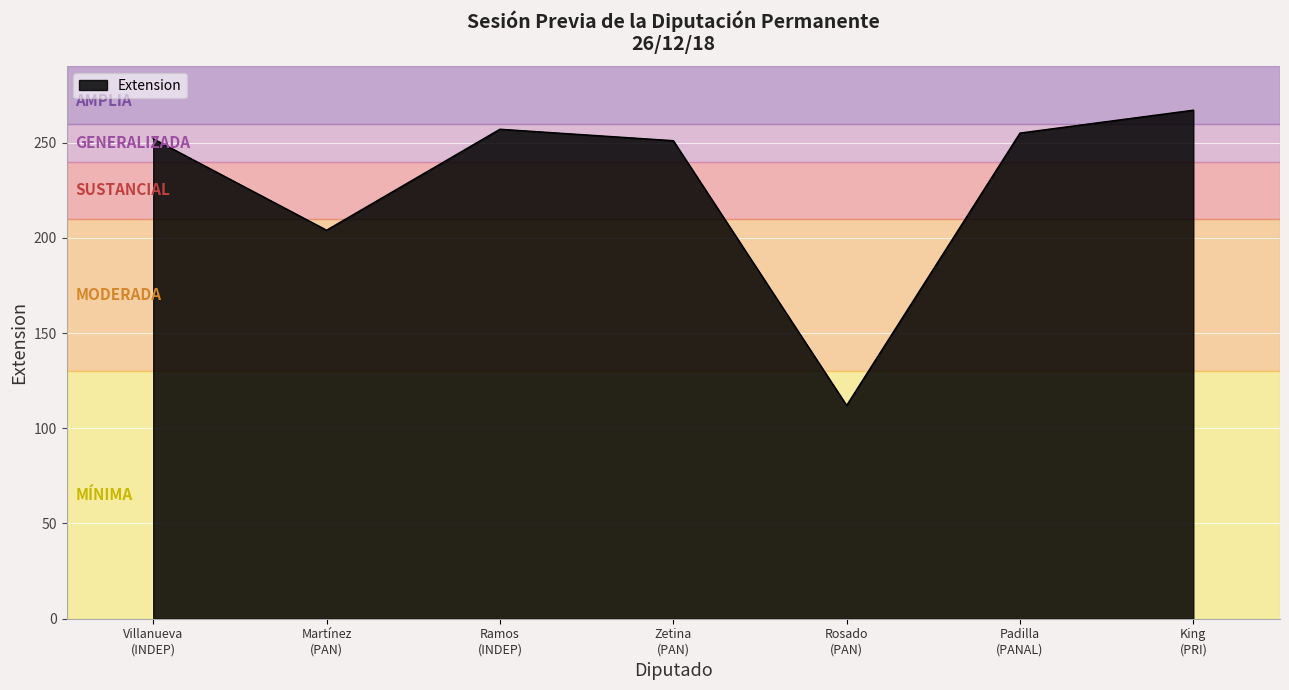

What is the greatest value displayed?

267